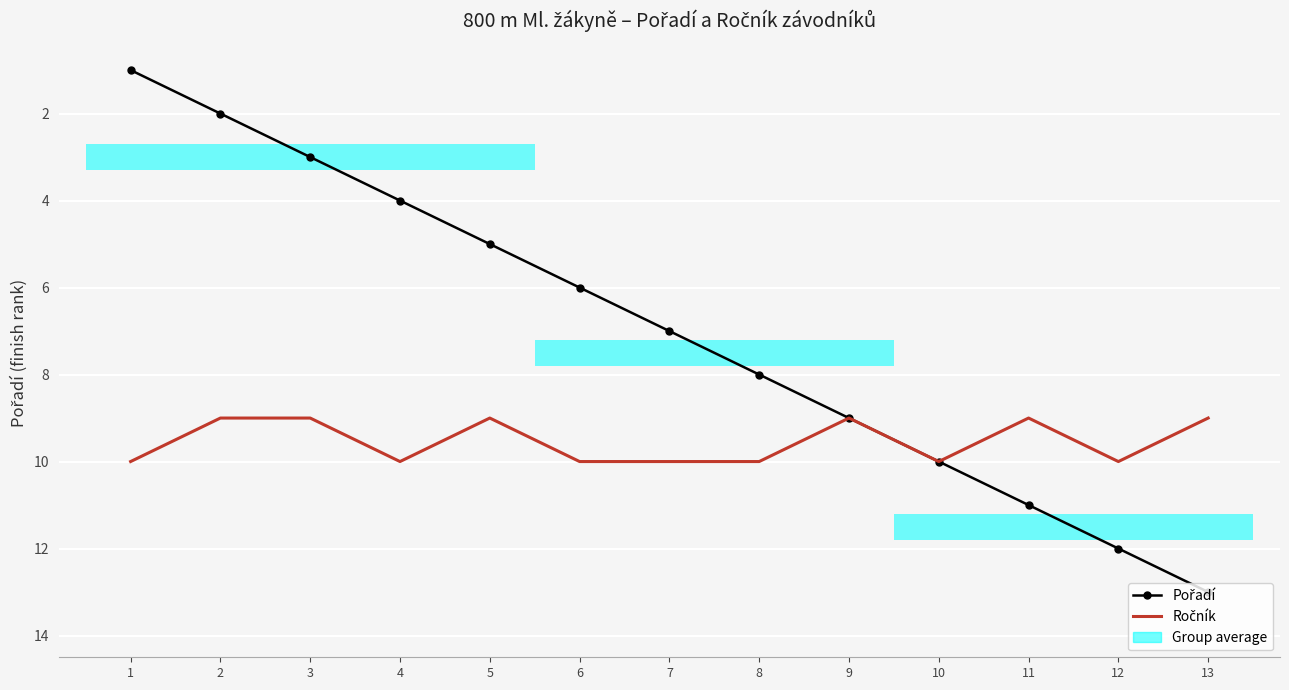

The value of Ročník at 13 is 6. True or false?

False